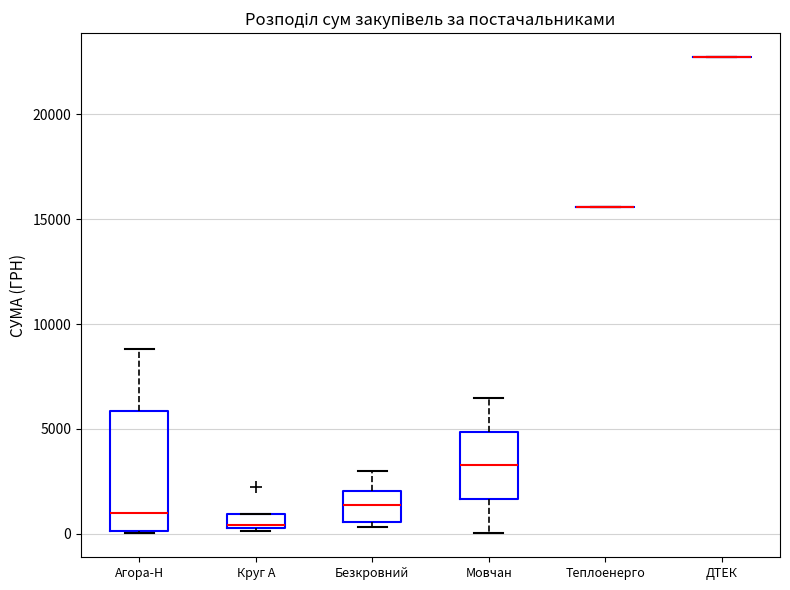

Comparing the boxes themselves (not the whiskers), which one is the tallest?

Агора-Н